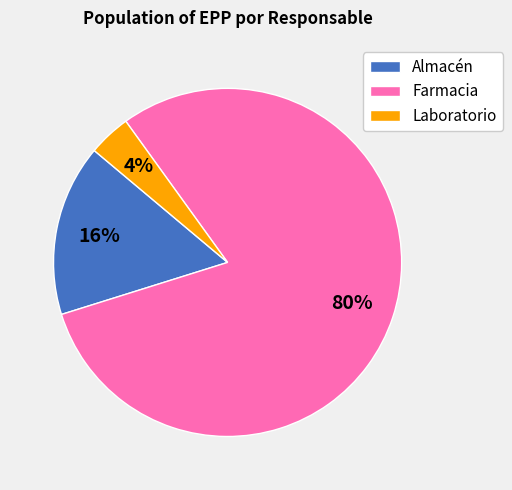

Rank the categories by value from highest to lowest.

Farmacia, Almacén, Laboratorio